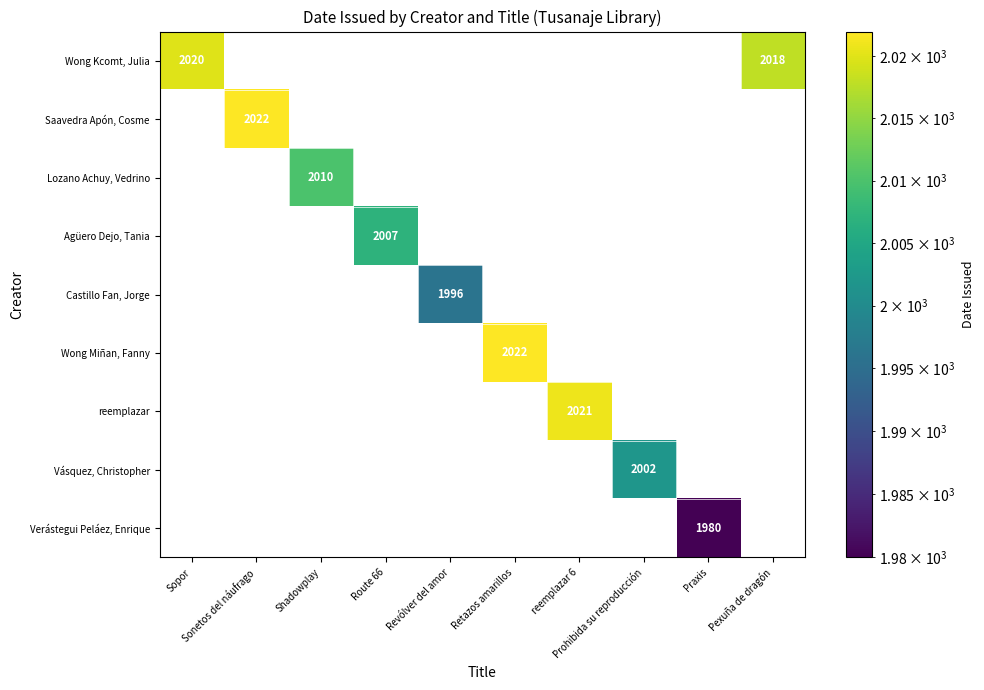

At how many categories does at least one series exceed 868?

10